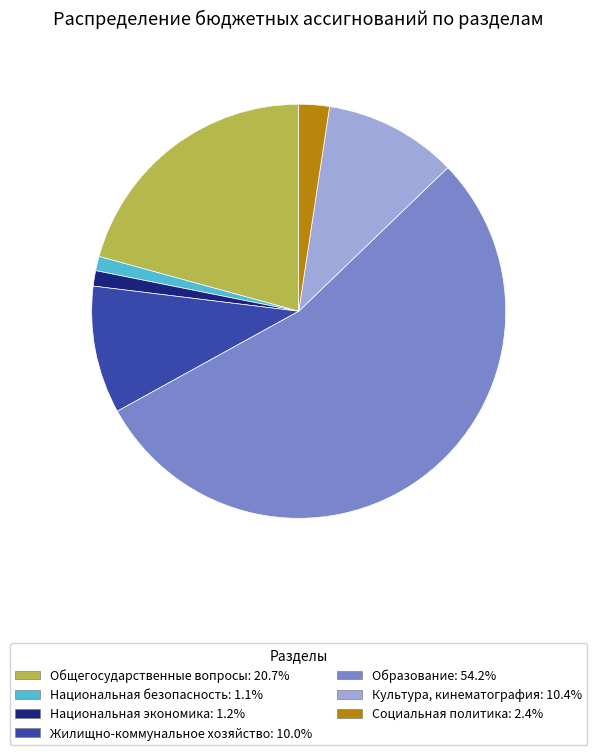

Does any single category account for the majority?

Yes